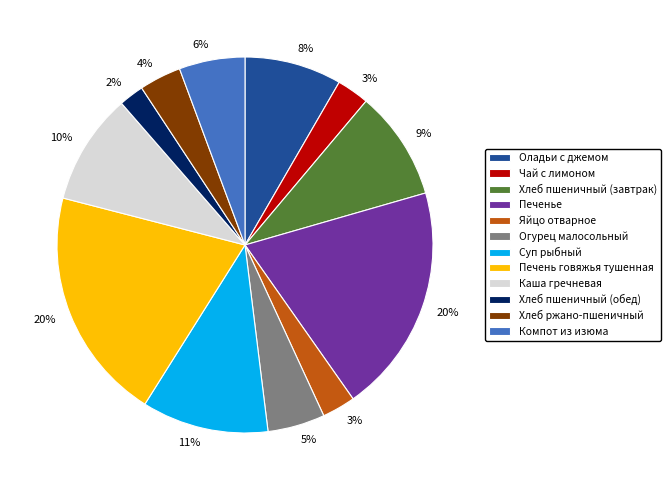

To the nearest percent, what percentage of the pie is Хлеб пшеничный (обед)?

2%